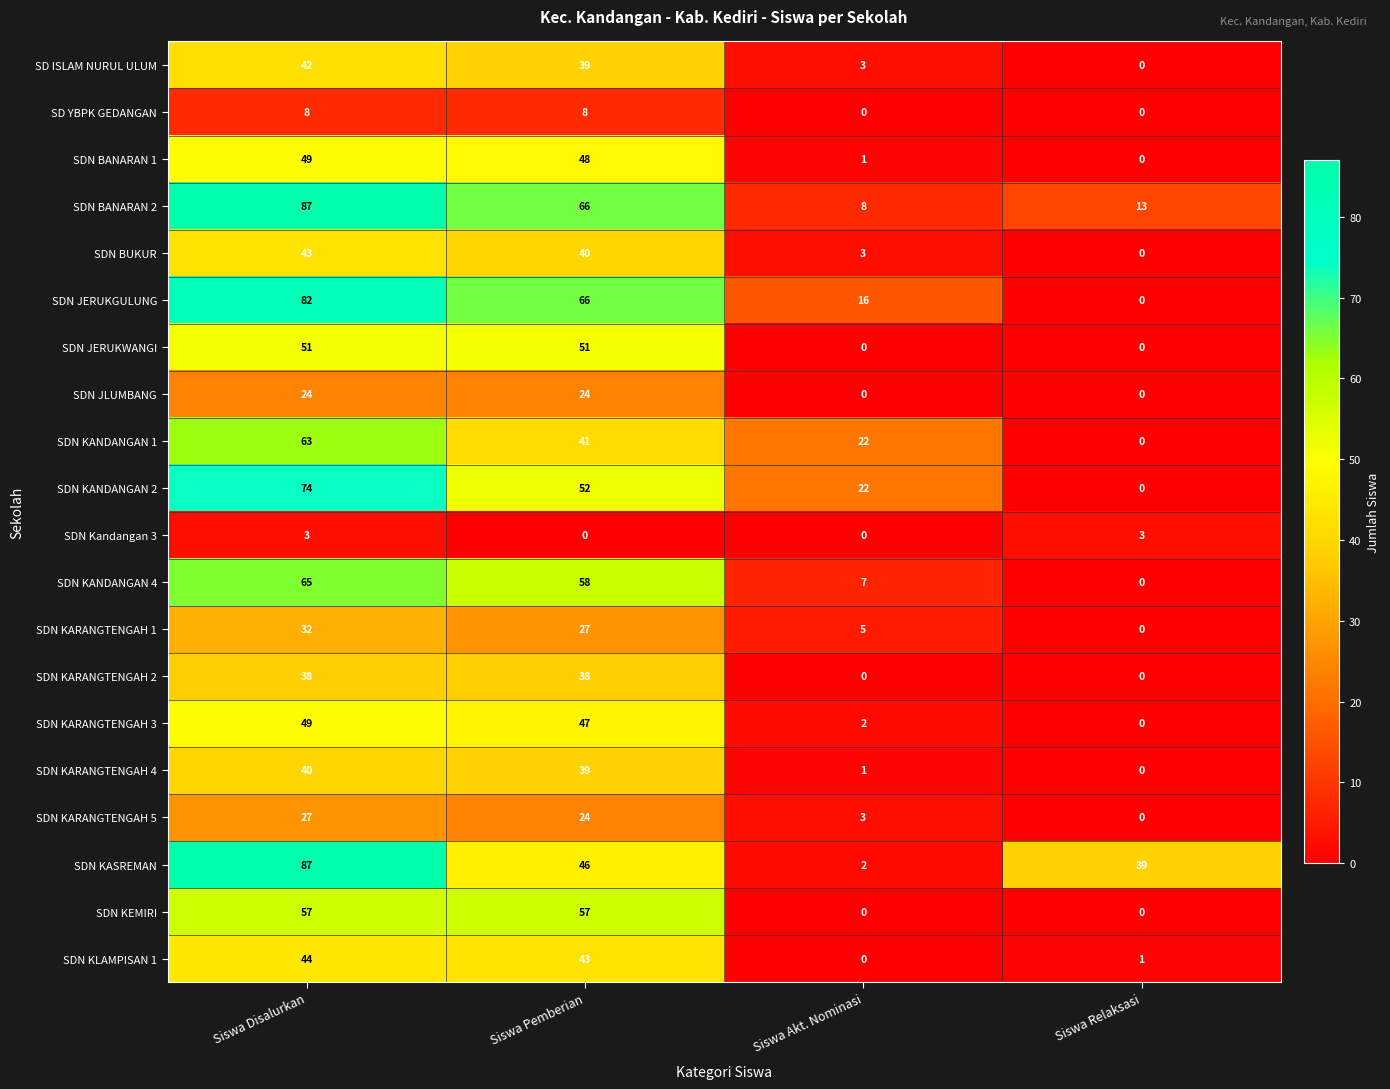

True or false: SDN JLUMBANG has a value of 0 at Siswa Akt. Nominasi.

True